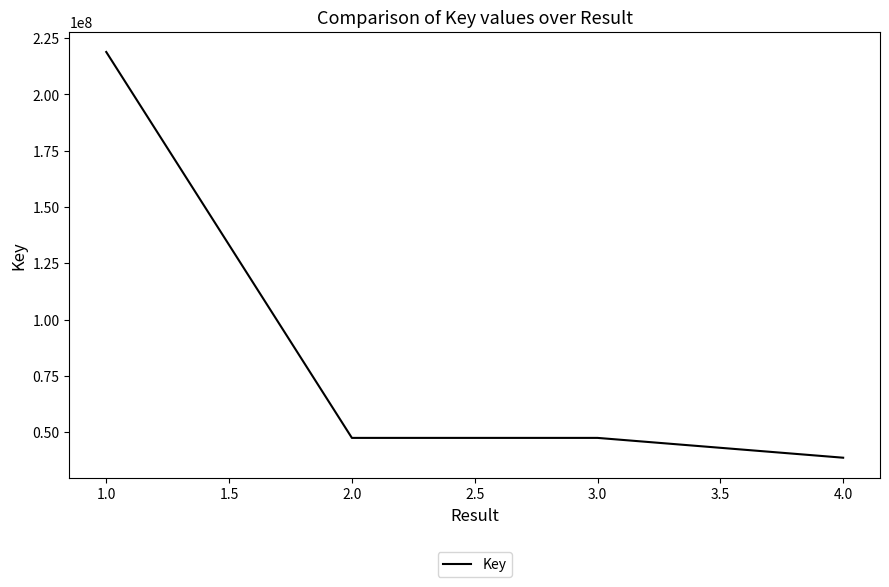

How many lines are shown in the chart?

1